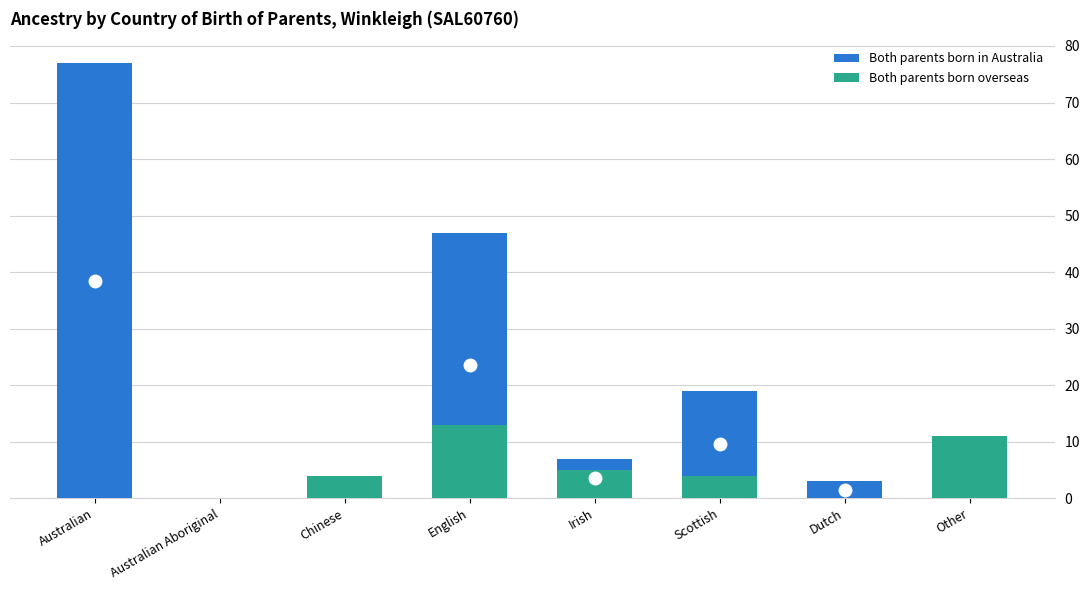

Rank the series by their average value, from highest to lowest.

Both parents born in Australia, Both parents born overseas